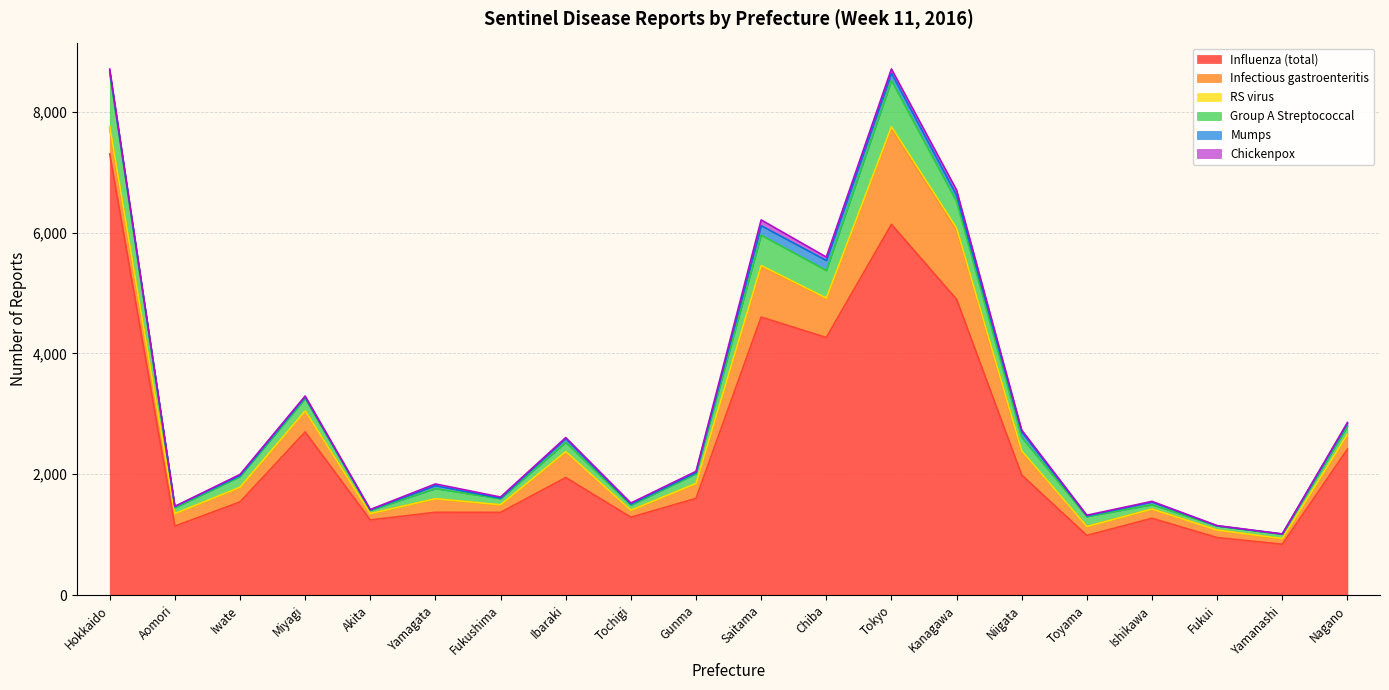

True or false: Influenza (total) and Group A Streptococcal cross at least once.

False